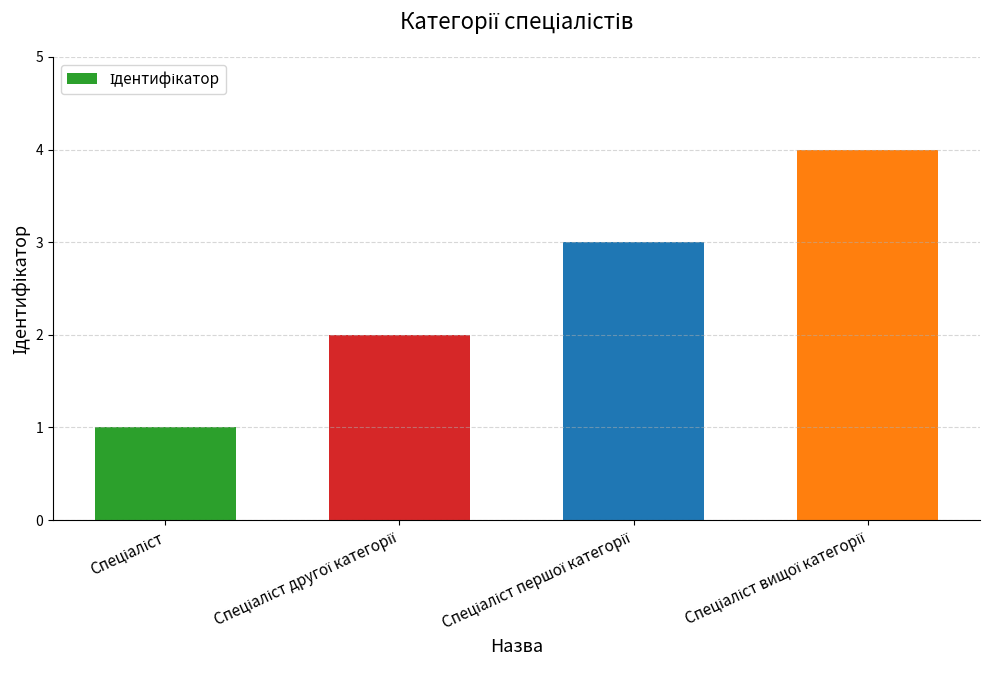

What is the value of the 2nd bar from the left?

2